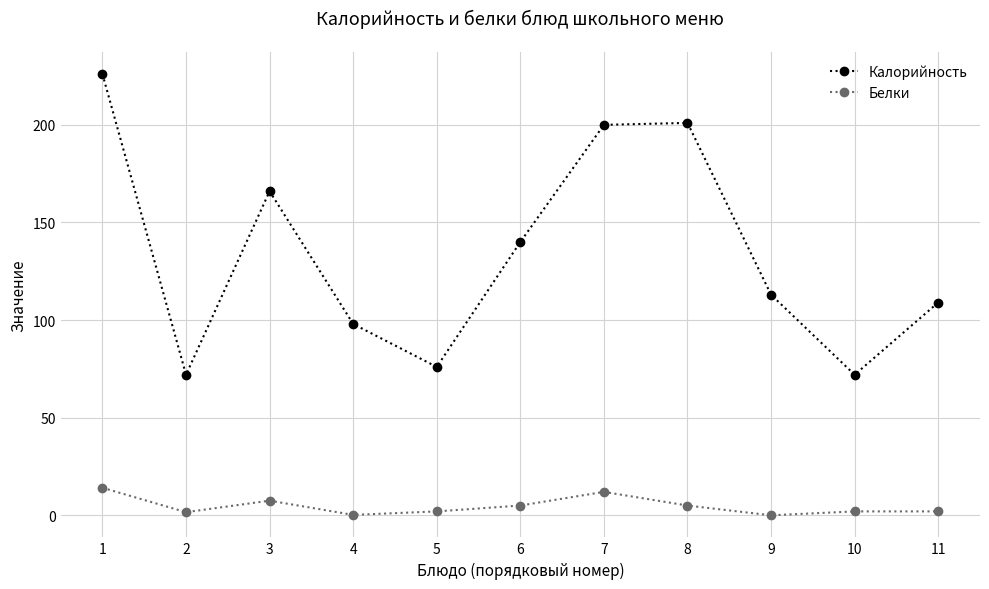

Which series changed the most between 2 and 7?

Калорийность